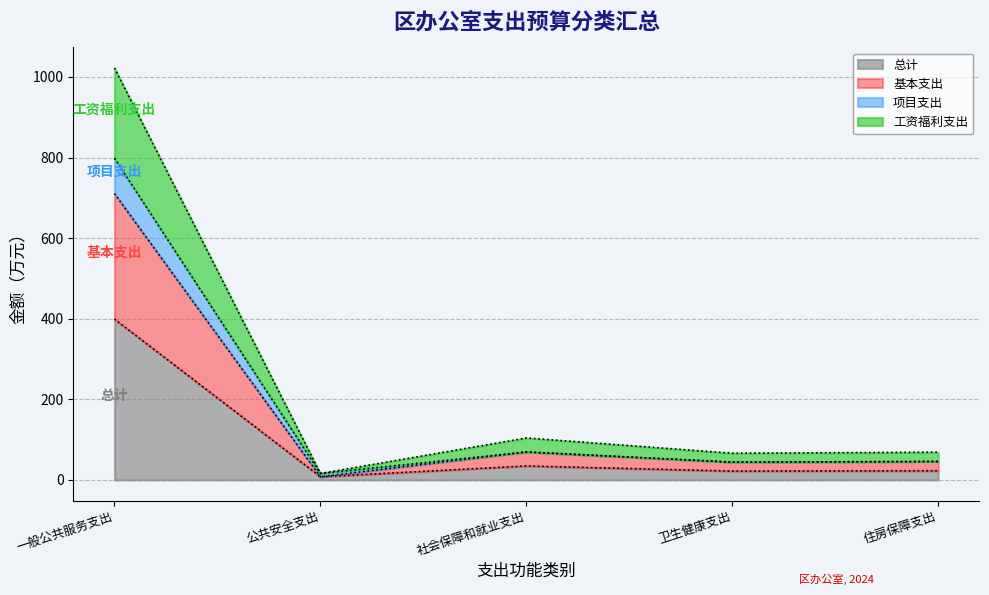

What is the approximate value of 总计 at 卫生健康支出?

22.1